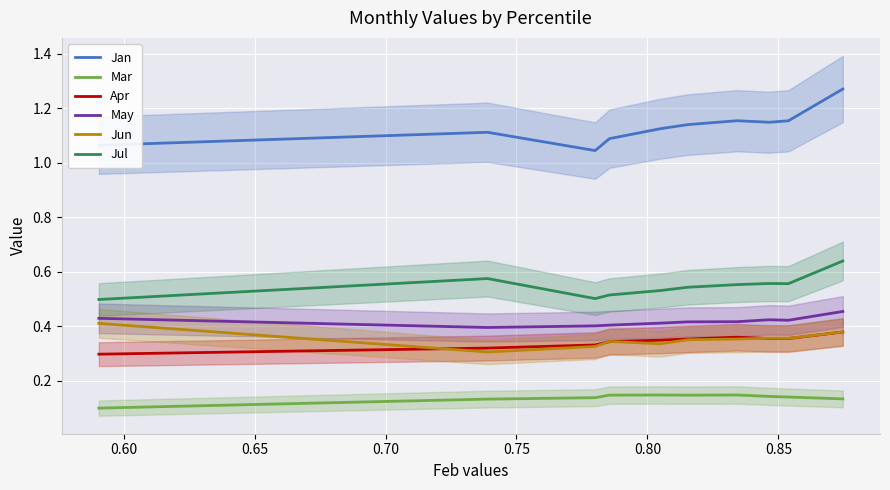

How many intersections are there between Apr and Jun?

5